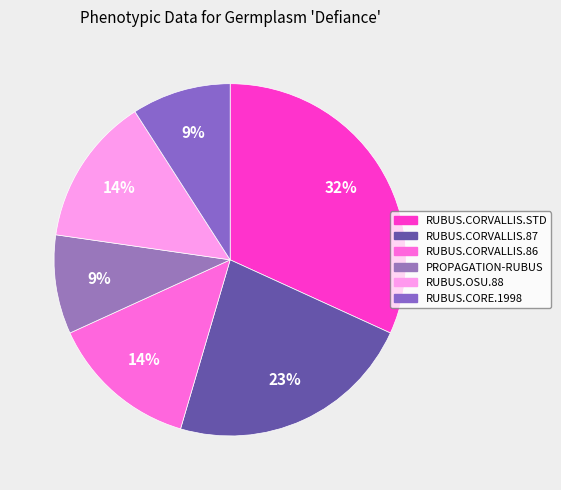

To the nearest percent, what is the difference between the PROPAGATION-RUBUS and RUBUS.CORE.1998 slice percentages?

0%